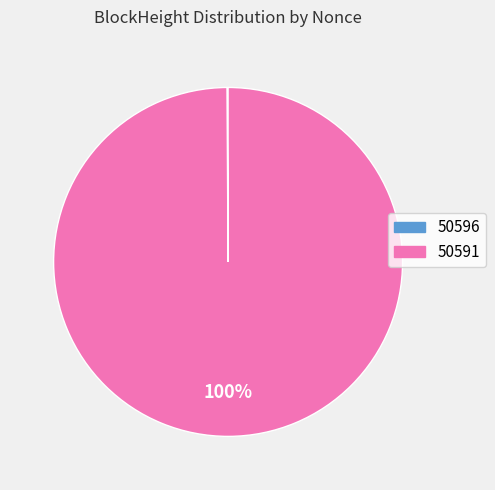

True or false: 50591 accounts for 93% of the total.

False